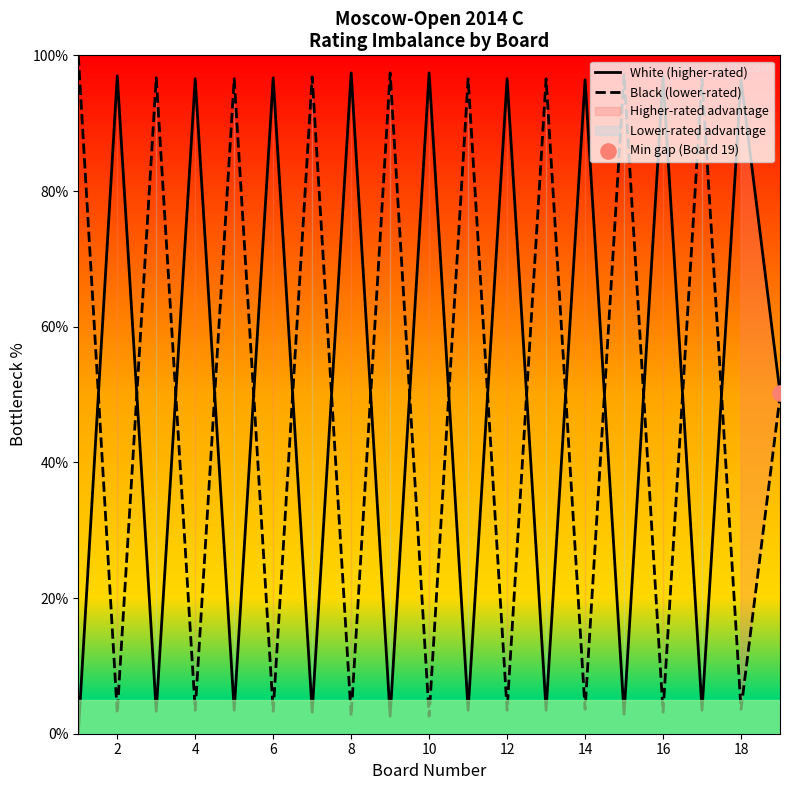

Which series has the largest total across all categories?

Black (lower-rated)